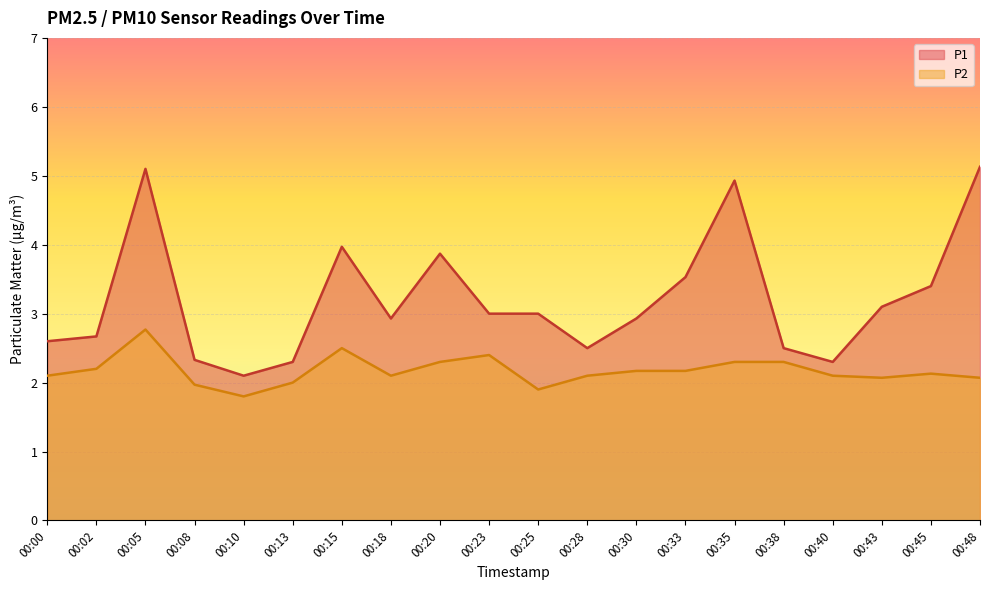

At which category does the chart reach its peak across all series?

00:48